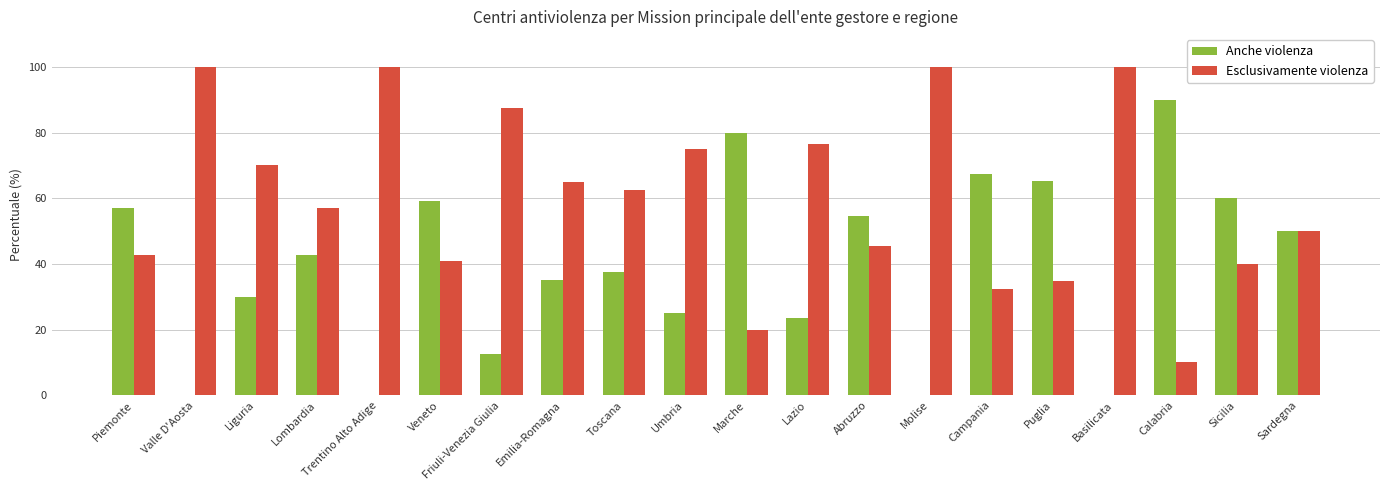

Does the chart contain stacked bars?

No